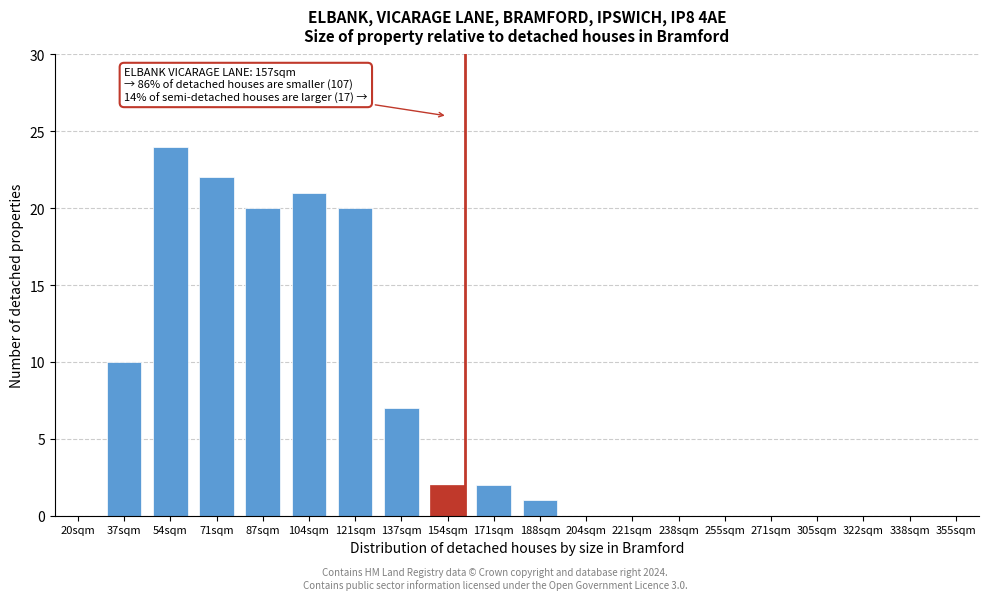

Reading left to right, what are all the values shown in this chart?

20sqm=0	37sqm=10	54sqm=24	71sqm=22	87sqm=20	104sqm=21	121sqm=20	137sqm=7	154sqm=2	171sqm=2	188sqm=1	204sqm=0	221sqm=0	238sqm=0	255sqm=0	271sqm=0	305sqm=0	322sqm=0	338sqm=0	355sqm=0